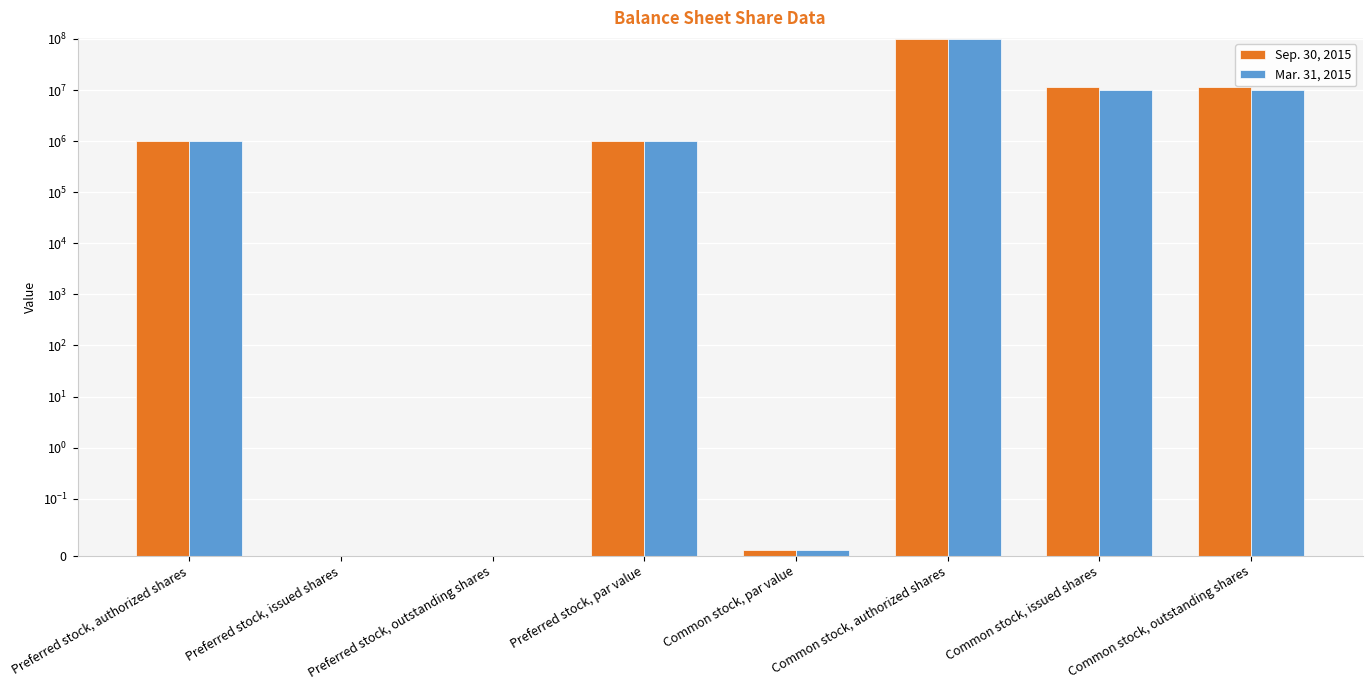

Rank the series at Preferred stock, issued shares from highest to lowest value.

Sep. 30, 2015, Mar. 31, 2015